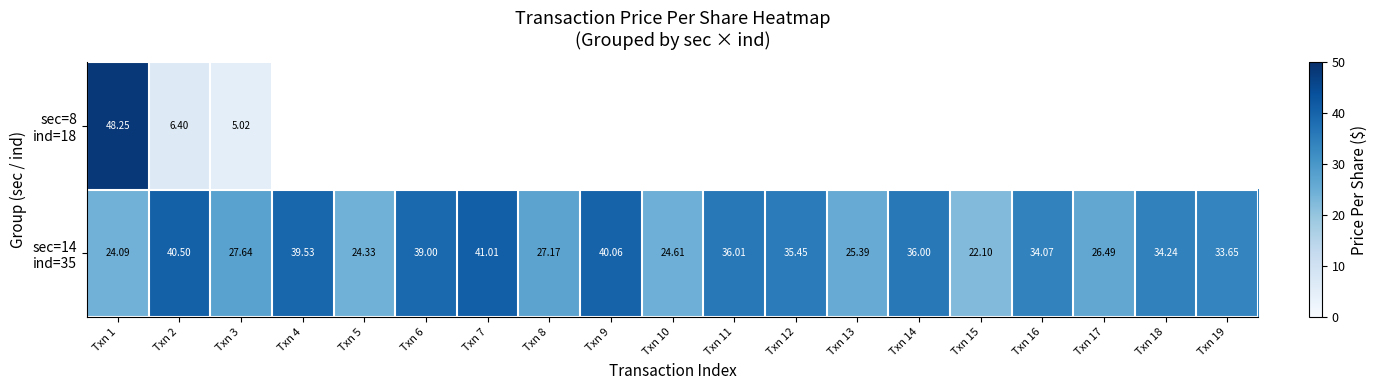

Which series has the largest range (max minus min)?

sec=8 ind=18